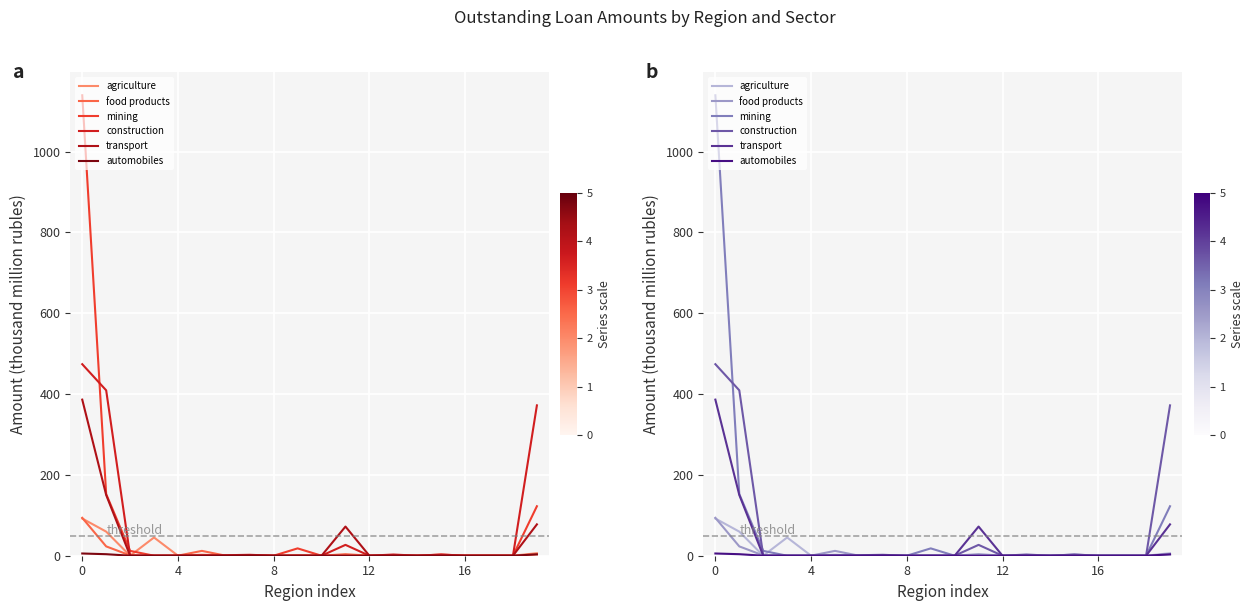

Between 13 and 11, which is larger?

11